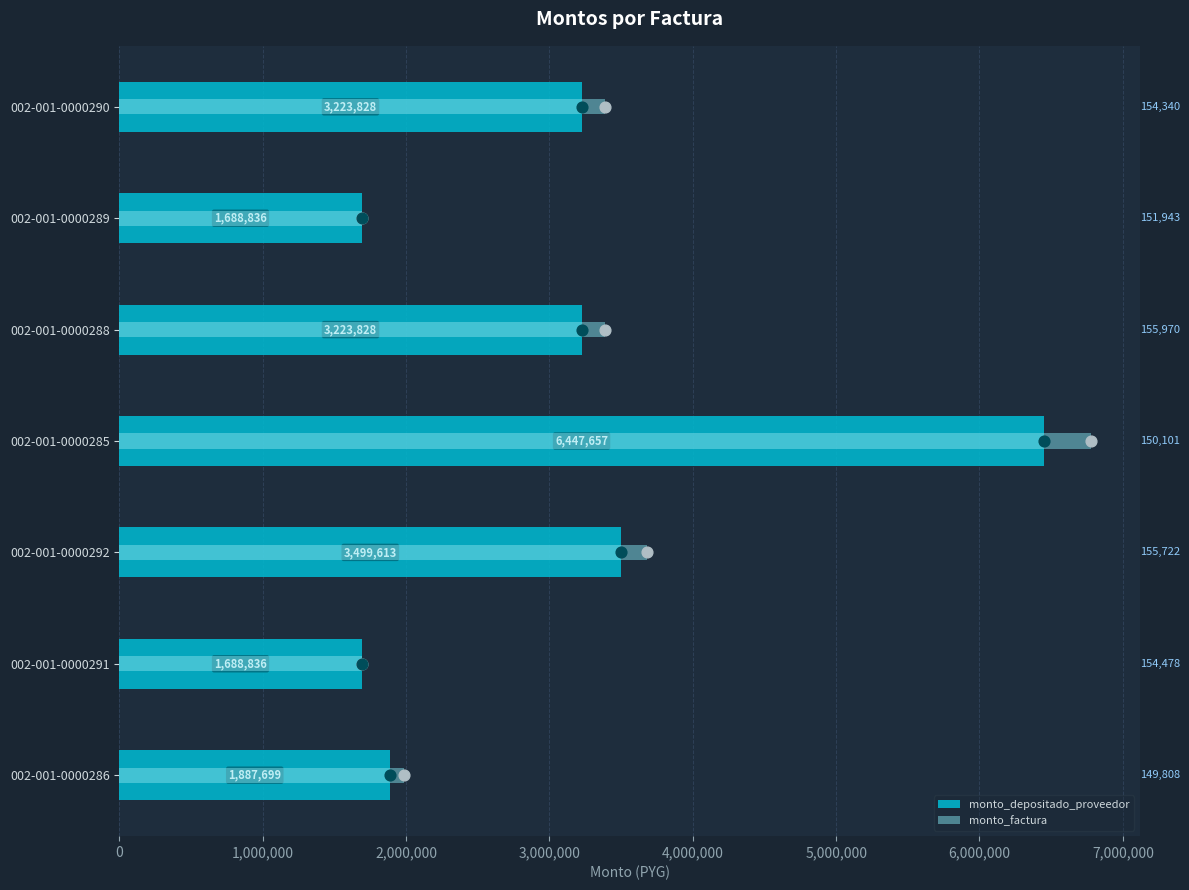

Which series has the largest total across all categories?

monto_factura